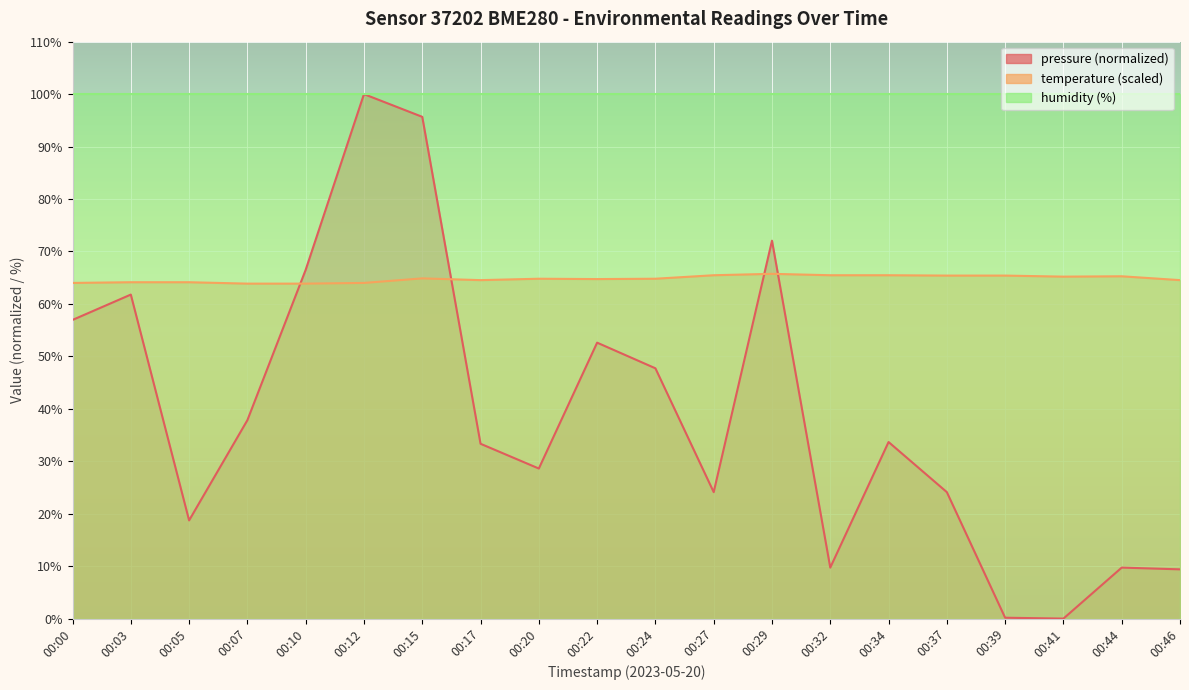

True or false: temperature and pressure intersect in this chart.

True